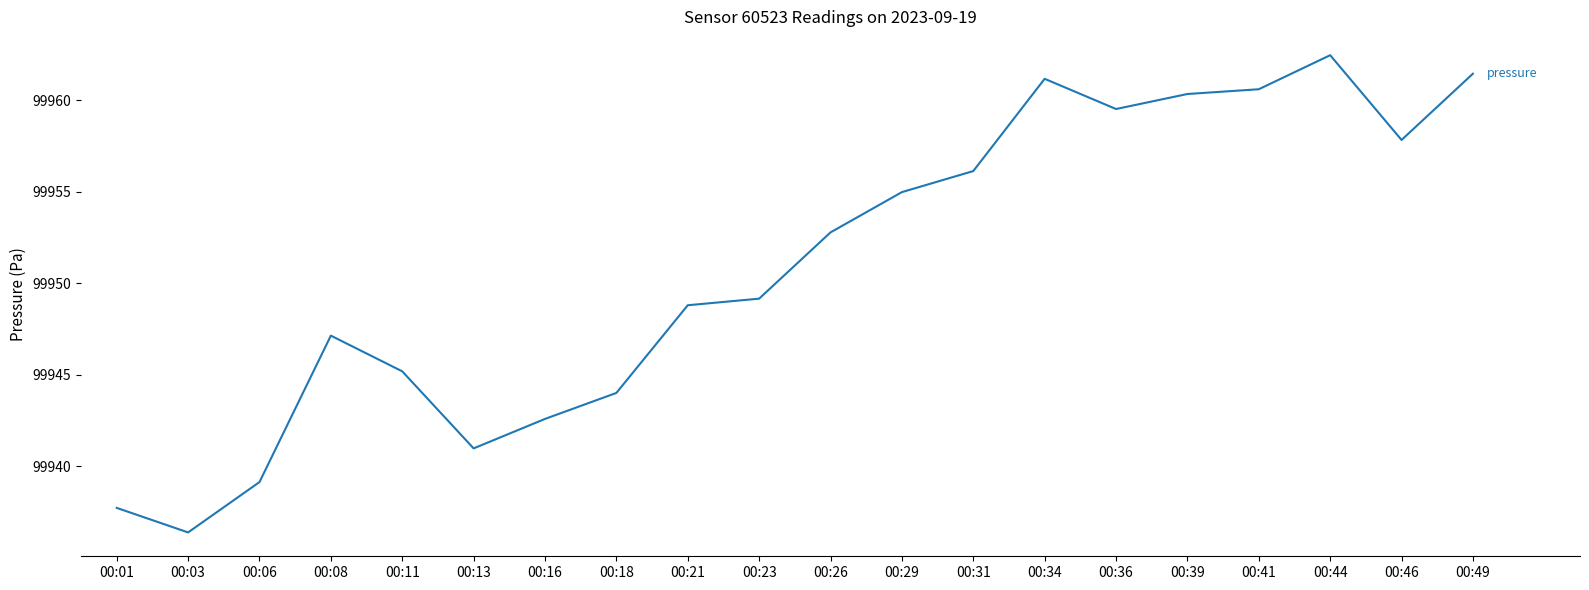

Approximately how many times larger is the value at 00:34 compared to 00:06?

1.0